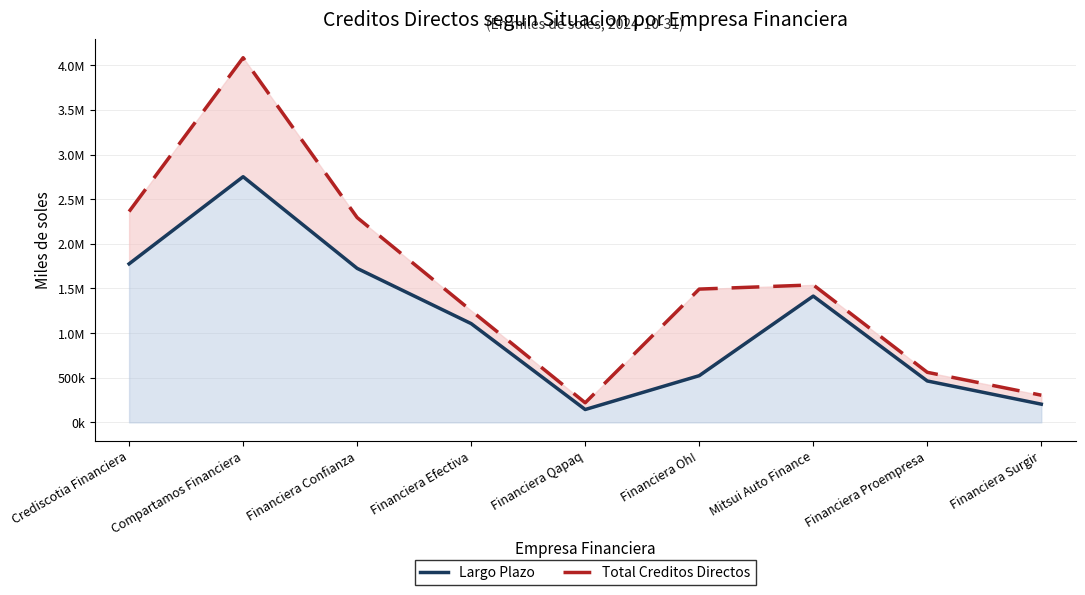

The value of Total Creditos Directos at Financiera Qapaq is 219770.4. True or false?

True